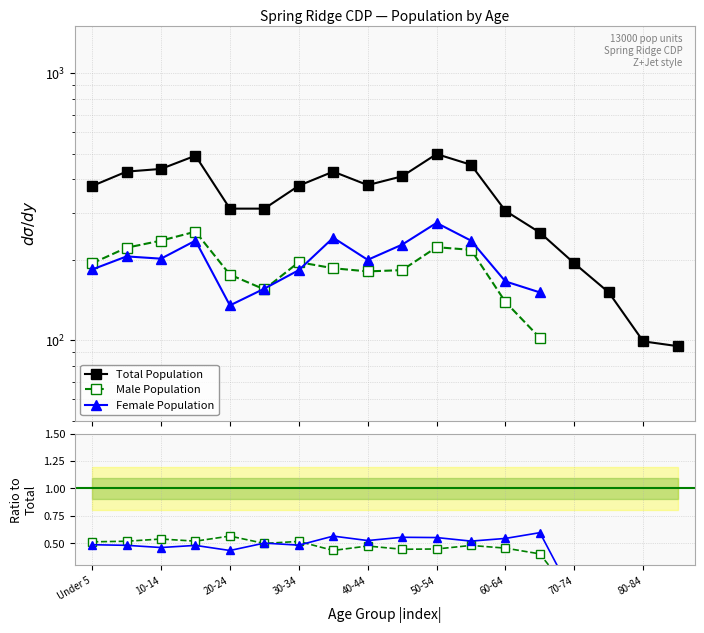

Is the value of Female Population at 20-24 greater than the value of Total Population at 50-54?

No